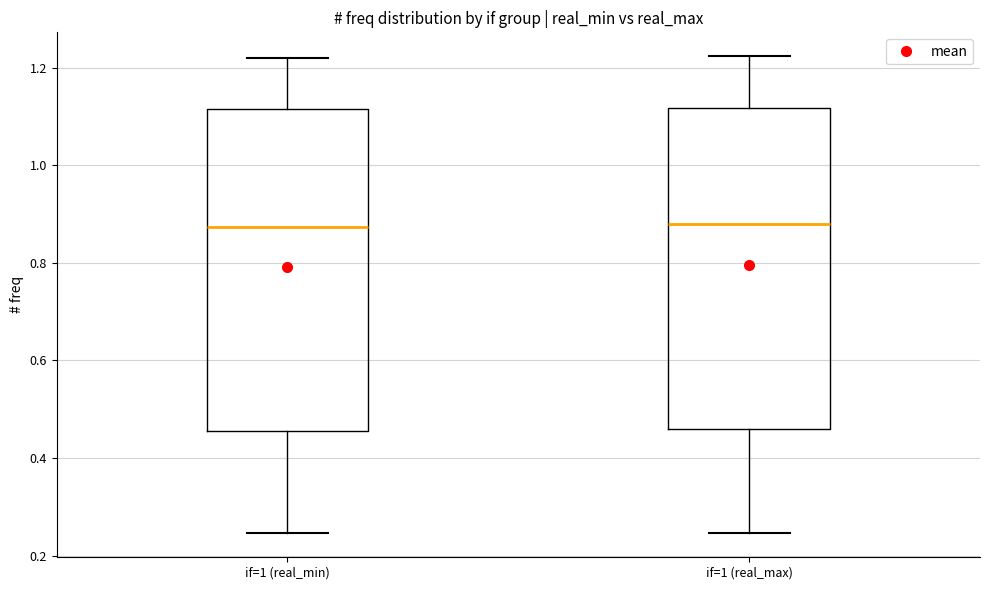

Where is the upper edge of the box for if=1 (real_min) on the y-axis? The values are not printed on the chart, so give them approximately, as read against the axis.

1.12